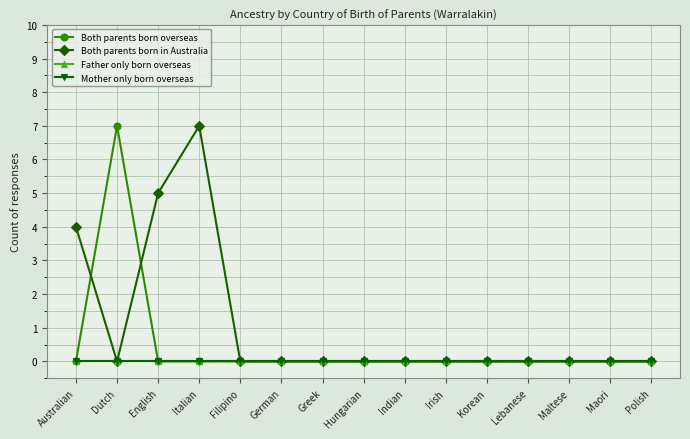

Which series has the largest total across all categories?

Both parents born in Australia